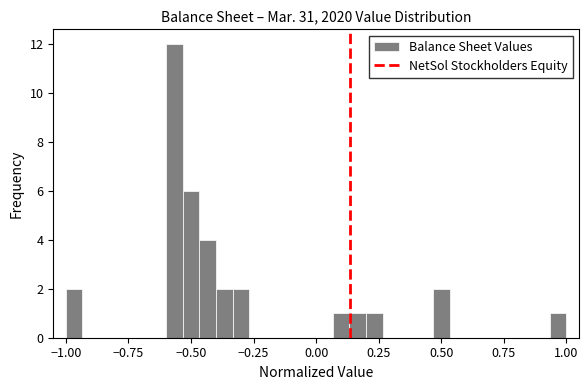

Read against the x-axis, roughly where is the centre of the tallest bar?

-0.55